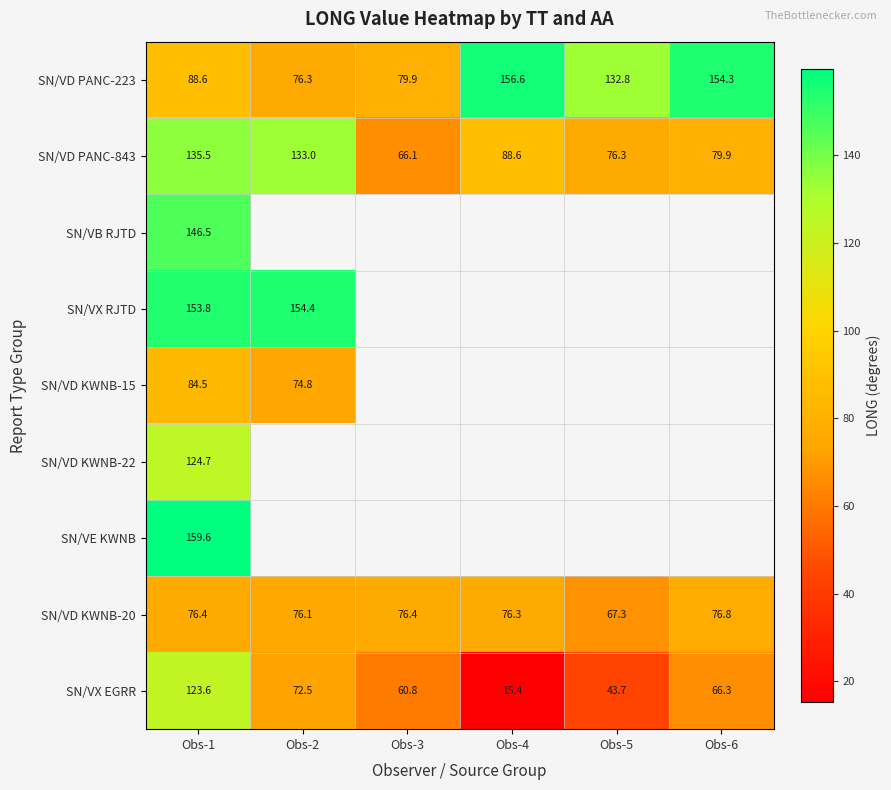

At which category does the chart reach its minimum across all series?

Obs-4